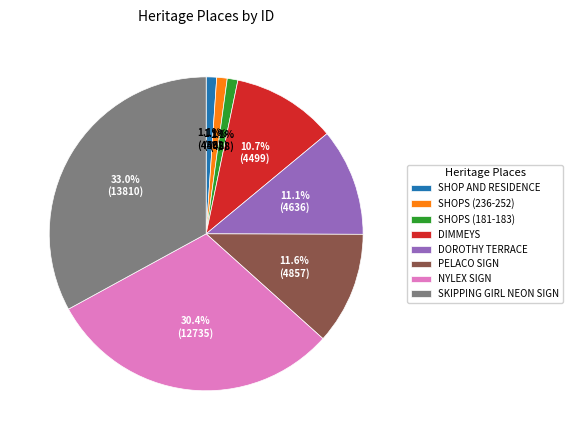

To the nearest percent, what is the average slice percentage?

12%